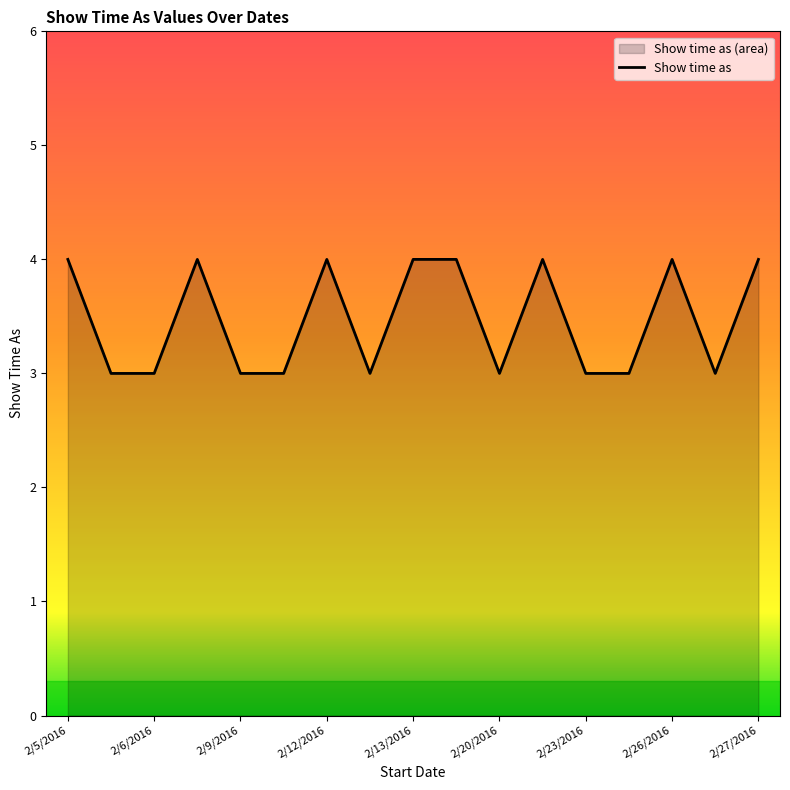

What is the greatest value displayed?

4